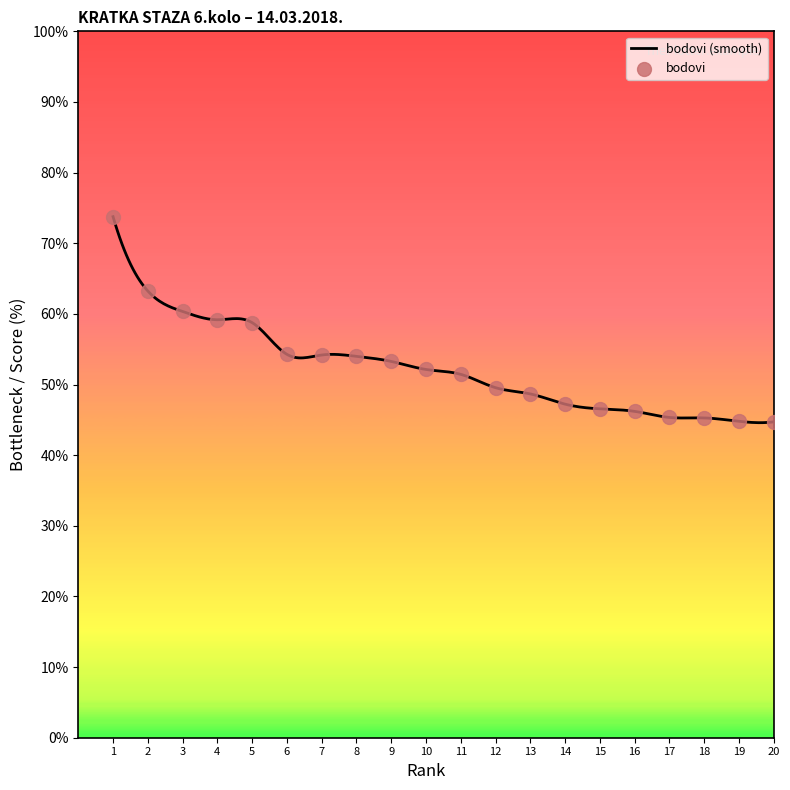

Between 3 and 8, which is larger?

3